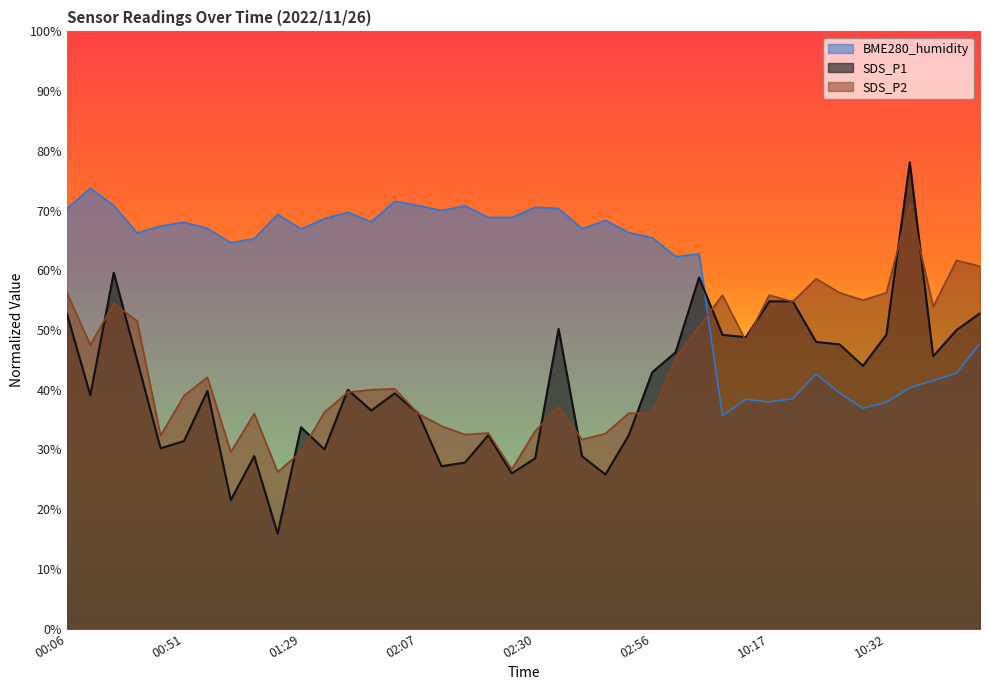

Is it true that BME280_humidity equals 20.3 at 10:40?

False